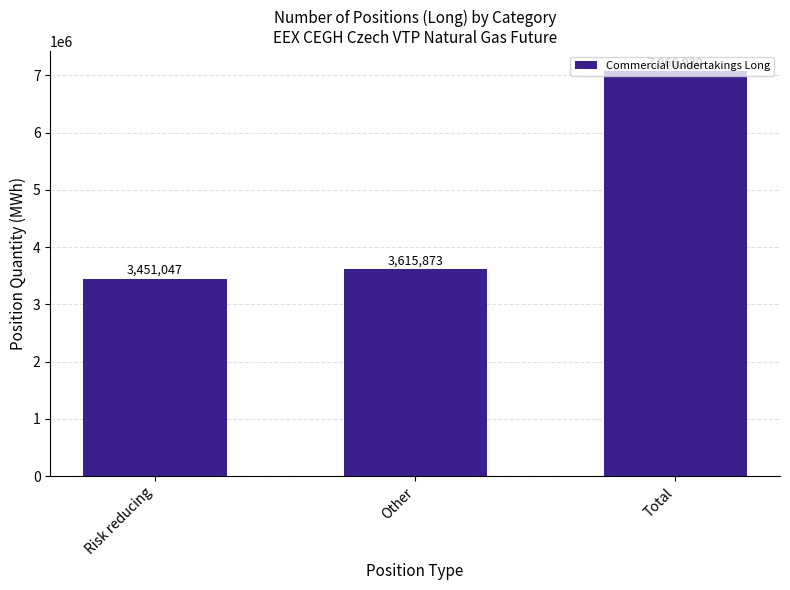

How many series are shown in this chart?

1